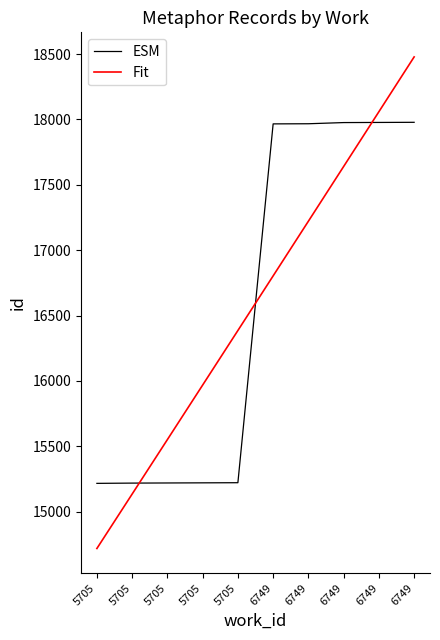

What is the difference between the highest and lowest values at 5705?

498.0